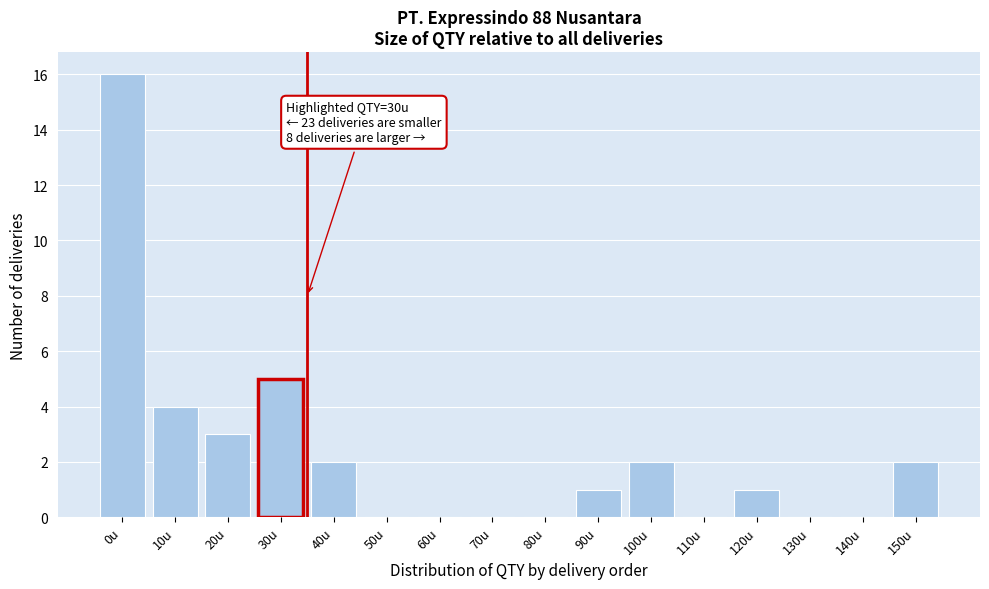

Where is the data nearest to the value 8?

30u